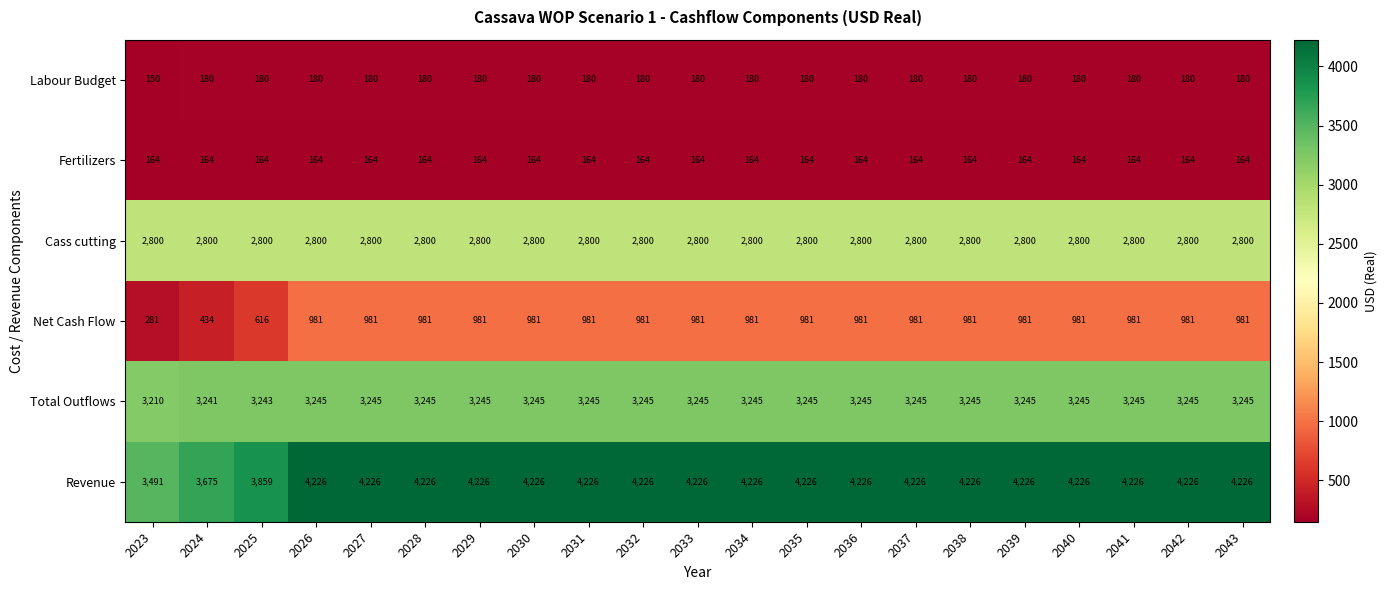

What is the spread (max minus min) of values at 2040?

4062